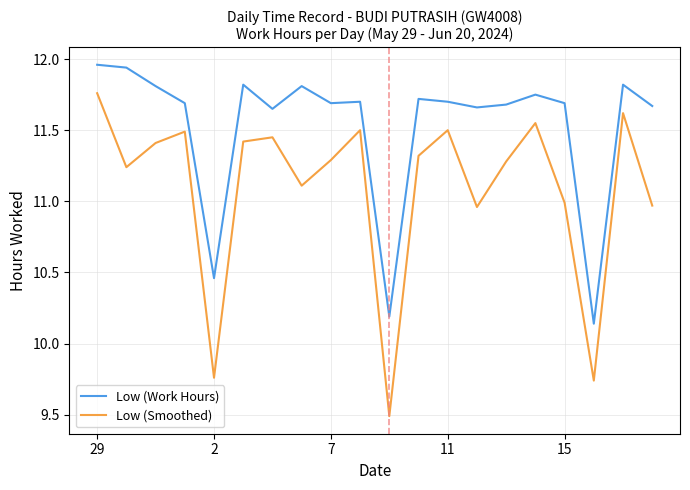

Which series has the largest total across all categories?

Low (Work Hours)